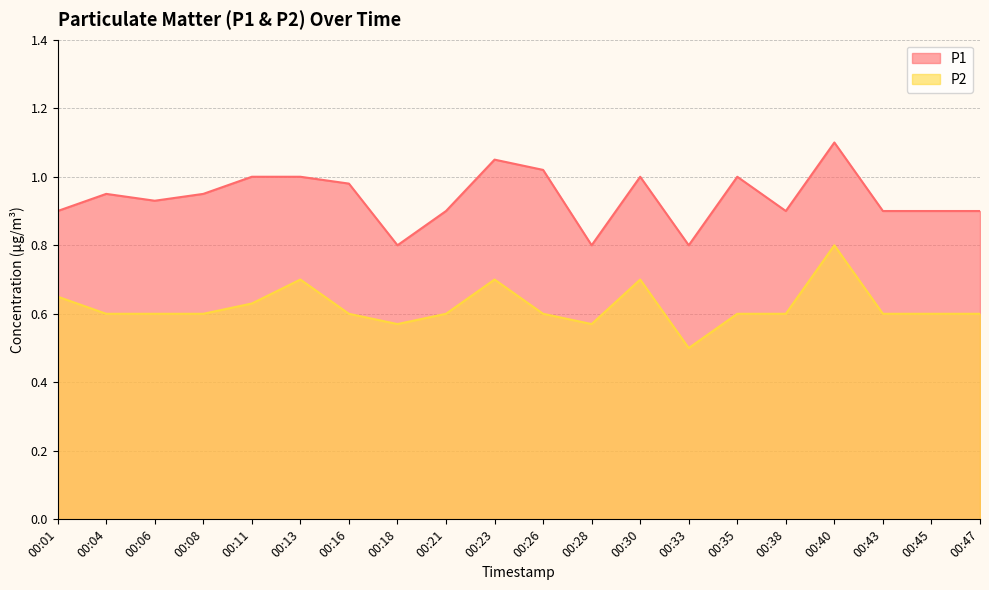

True or false: P1 and P2 intersect in this chart.

False